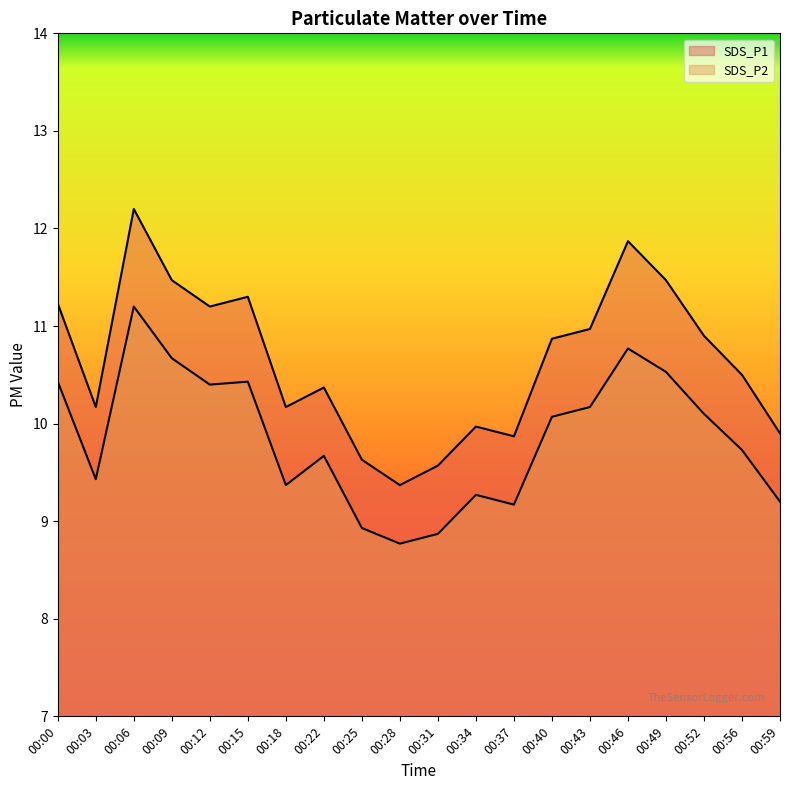

What is the spread (max minus min) of values at 00:40?

0.8